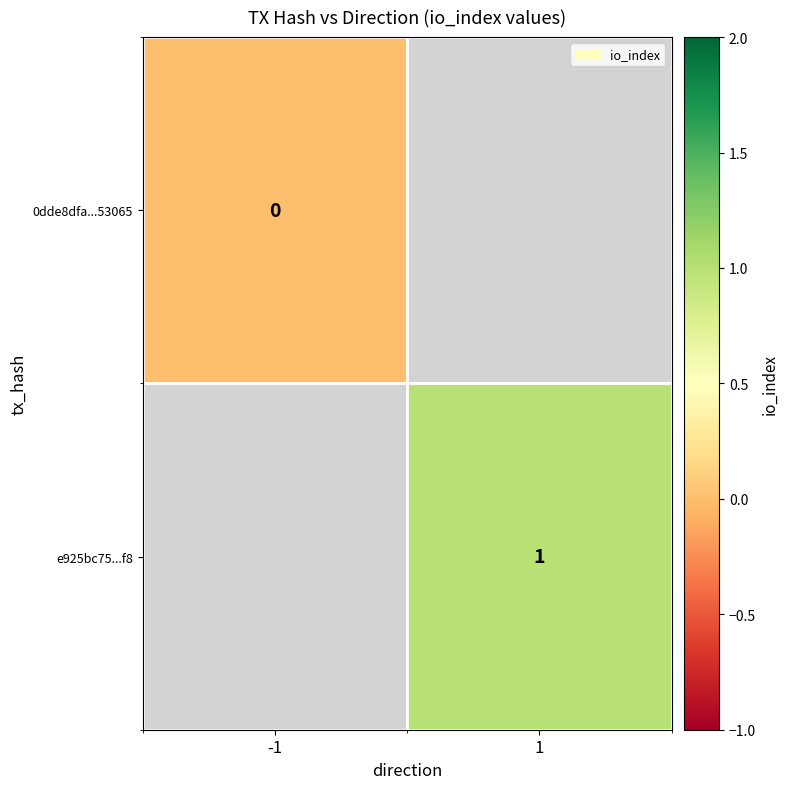

Is the value of 0dde8dfa...53065 at -1 greater than the value of e925bc75...f8 at 1?

No